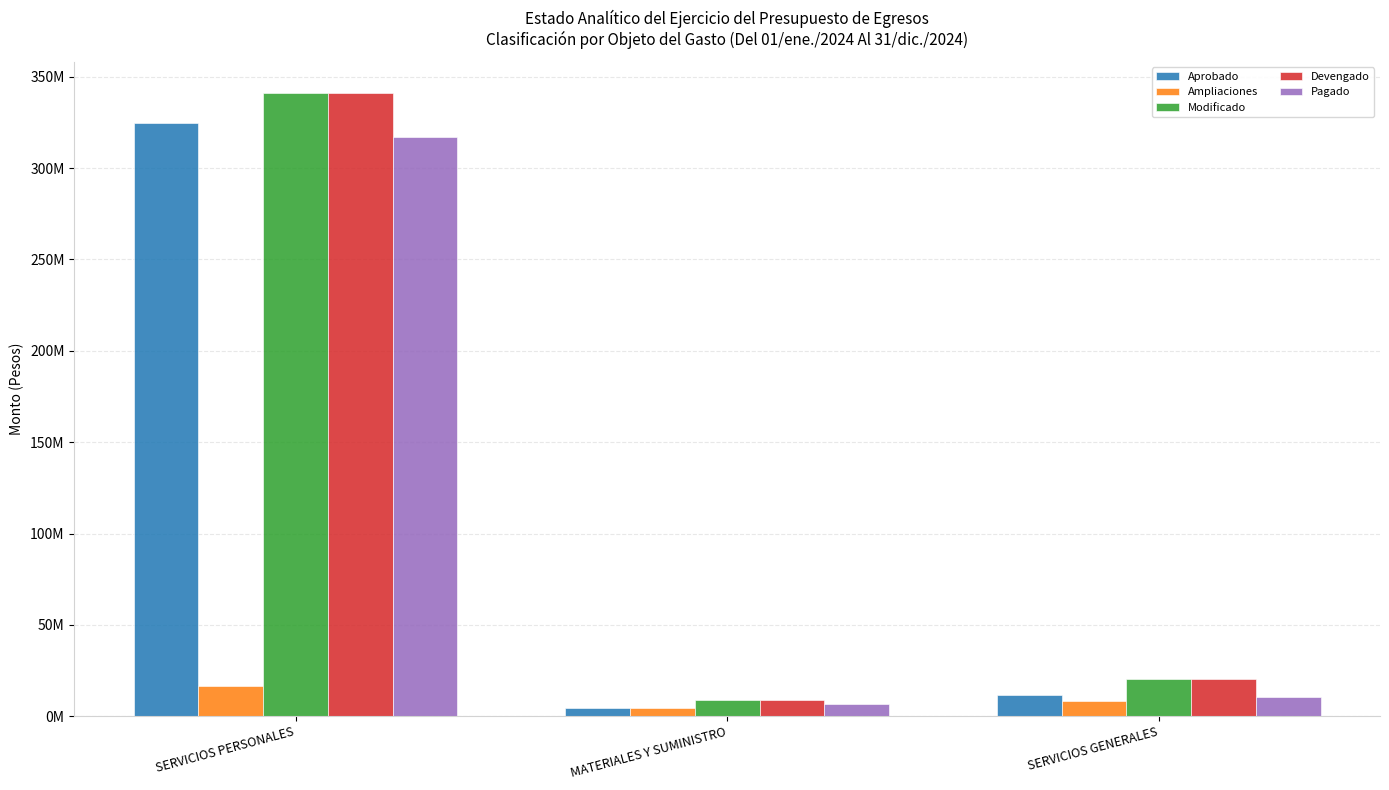

Does the chart contain stacked bars?

No